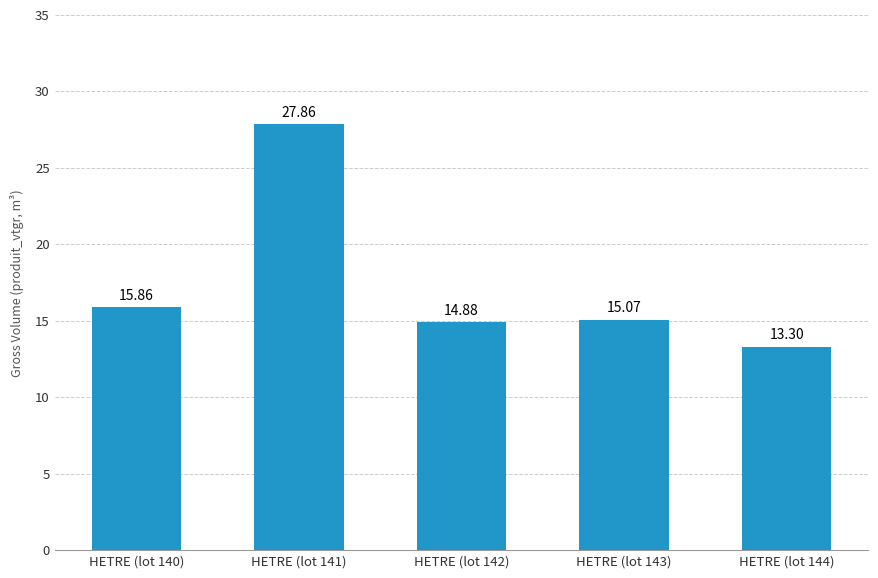

What is the greatest value displayed?

27.9